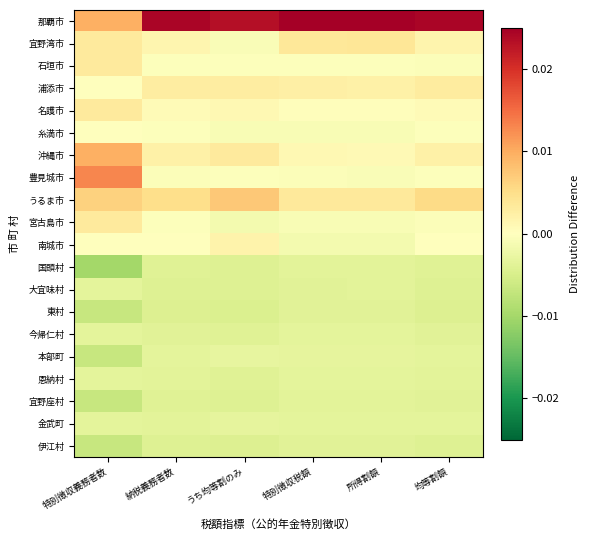

How many series are shown in this chart?

20